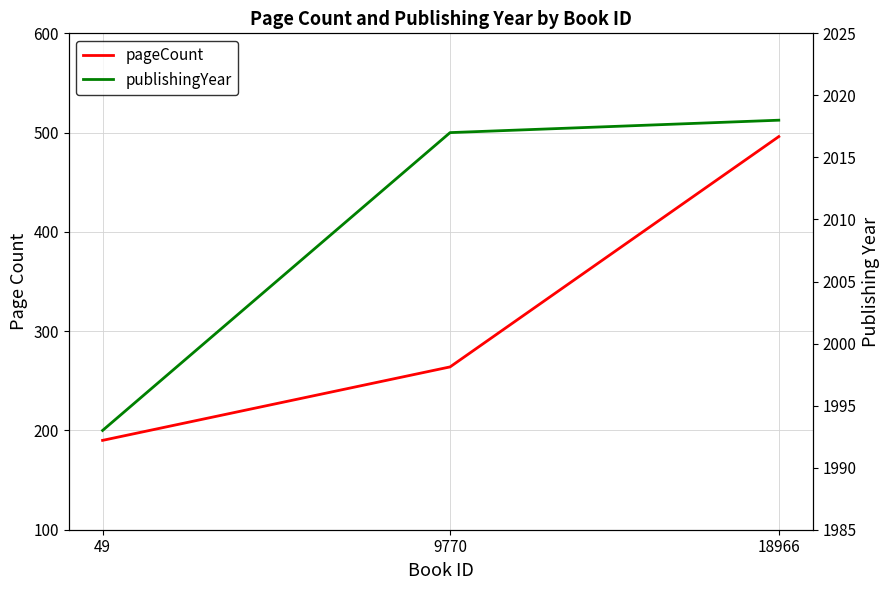

What is the greatest value displayed?

2018